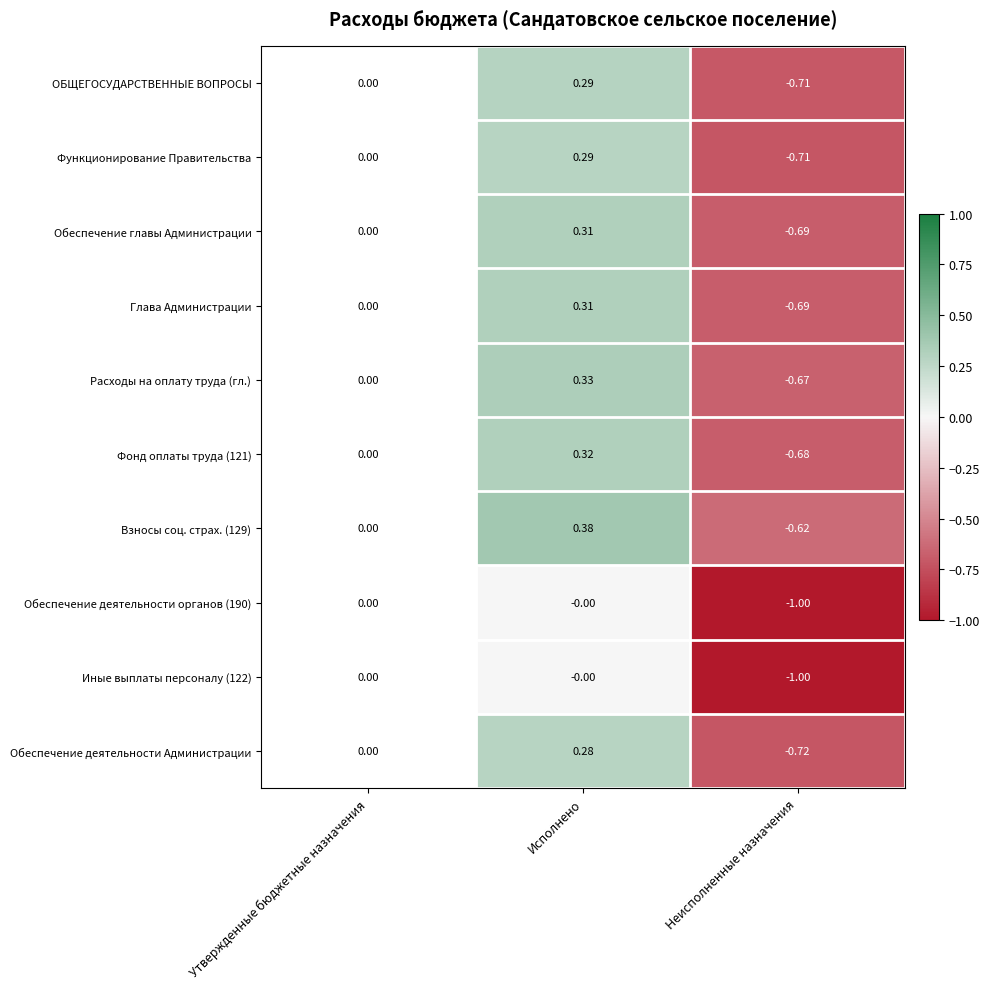

At which label does Иные выплаты персоналу (122) reach its minimum?

Неисполненные назначения